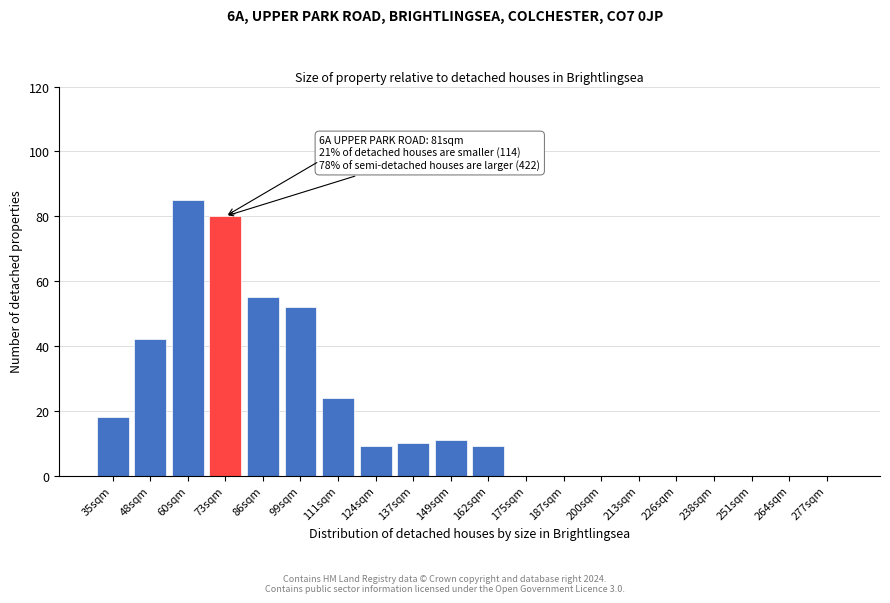

Reading right to left, transcribe all the data shown in this chart.

277sqm=0	264sqm=0	251sqm=0	238sqm=0	226sqm=0	213sqm=0	200sqm=0	187sqm=0	175sqm=0	162sqm=9	149sqm=11	137sqm=10	124sqm=9	111sqm=24	99sqm=52	86sqm=55	73sqm=80	60sqm=85	48sqm=42	35sqm=18